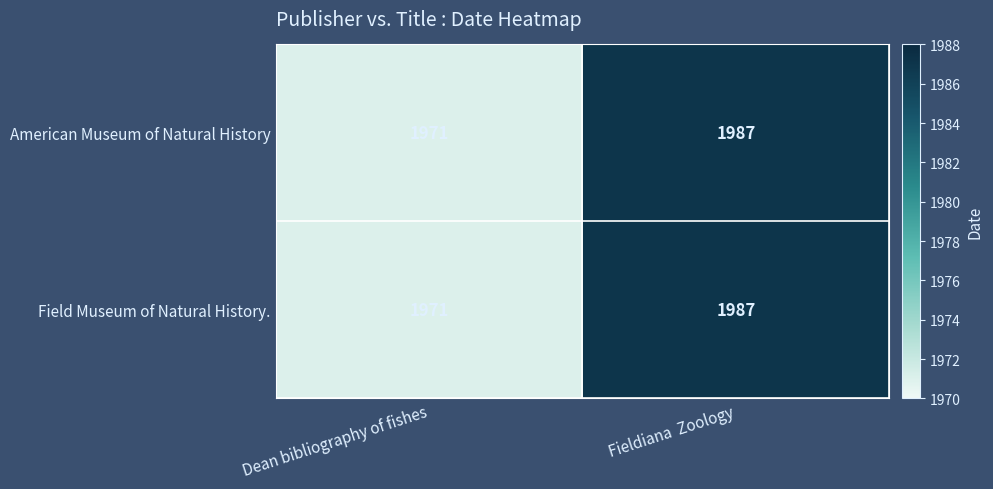

What is the total value across all series at Fieldiana  Zoology?

3974